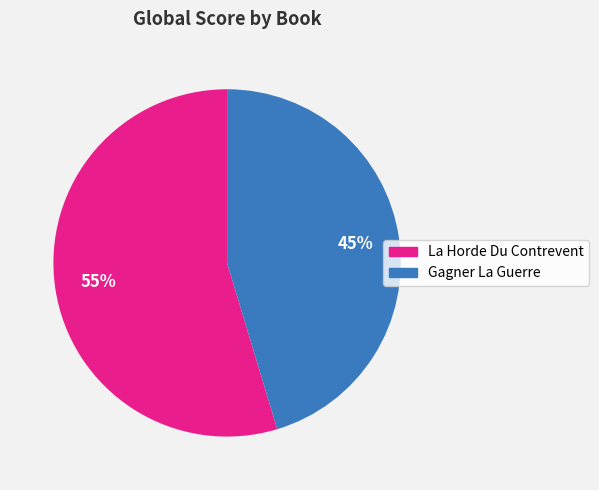

Which category accounts for the majority?

La Horde Du Contrevent